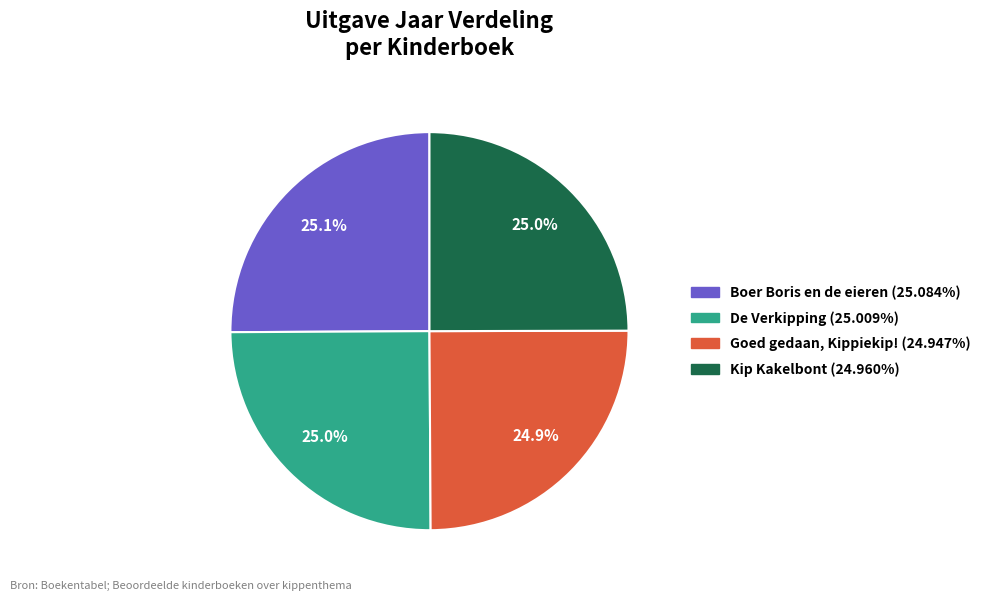

What is the ratio of the value at Boer Boris en de eieren to the value at De Verkipping?

1.0